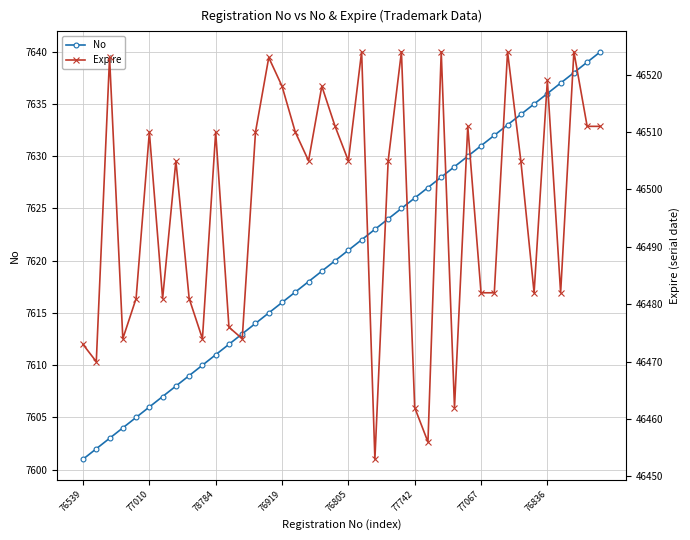

True or false: No has more than 0 interior local peaks.

False